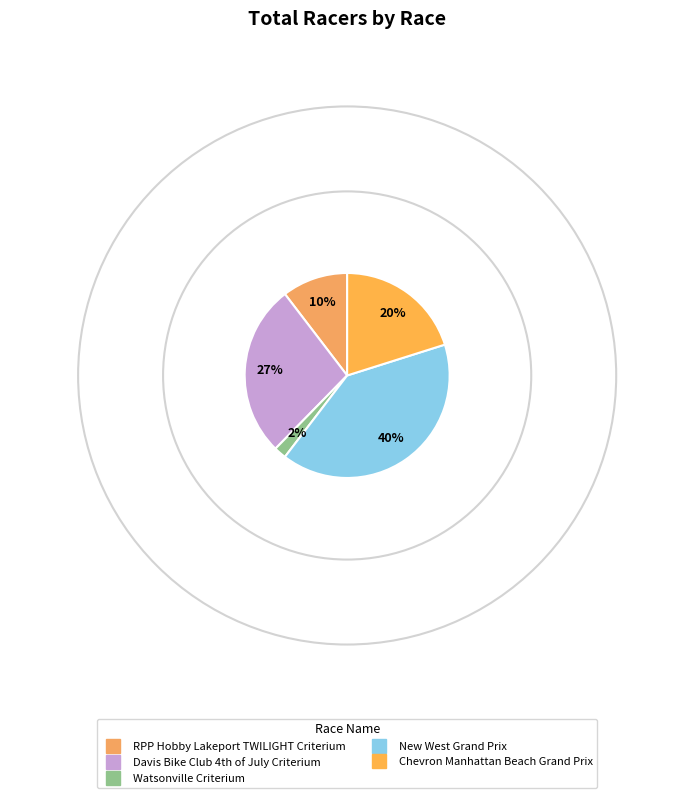

What is the smallest slice in the pie chart?

Watsonville Criterium